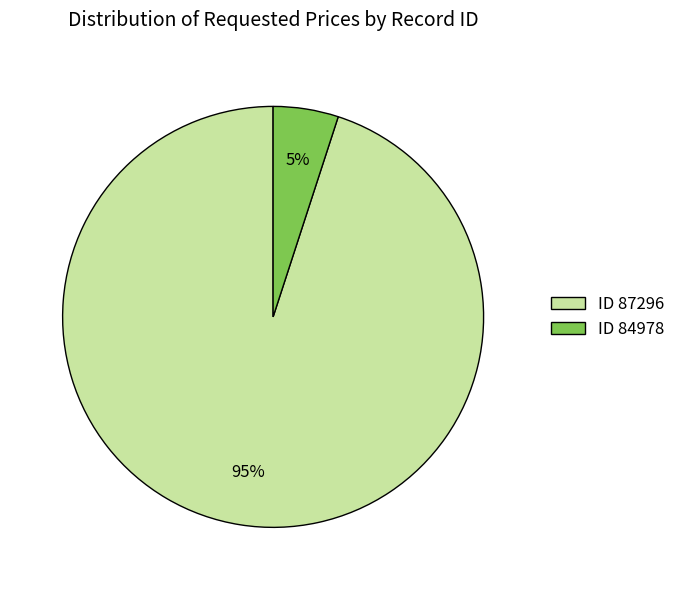

How many segments does this pie chart have?

2